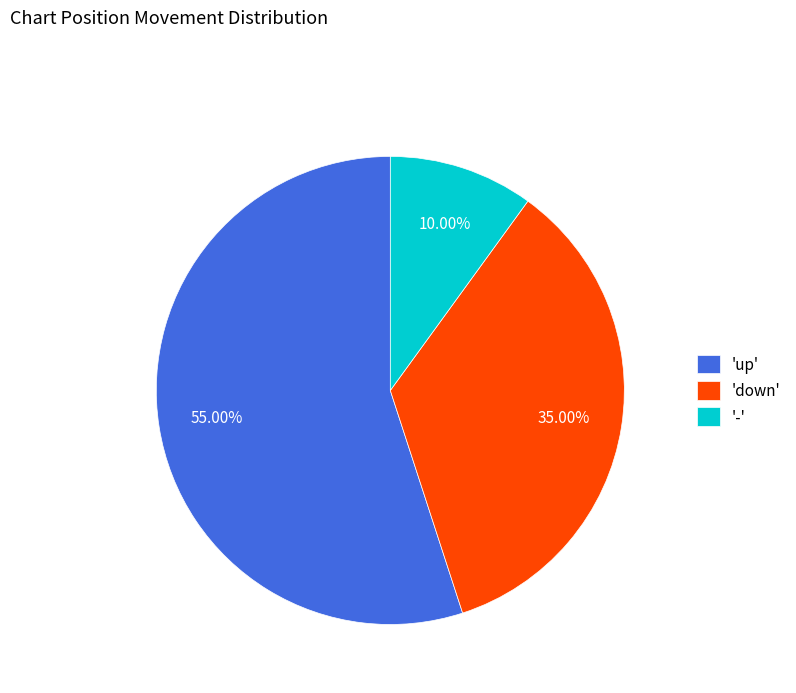

Which slice is the smallest?

-